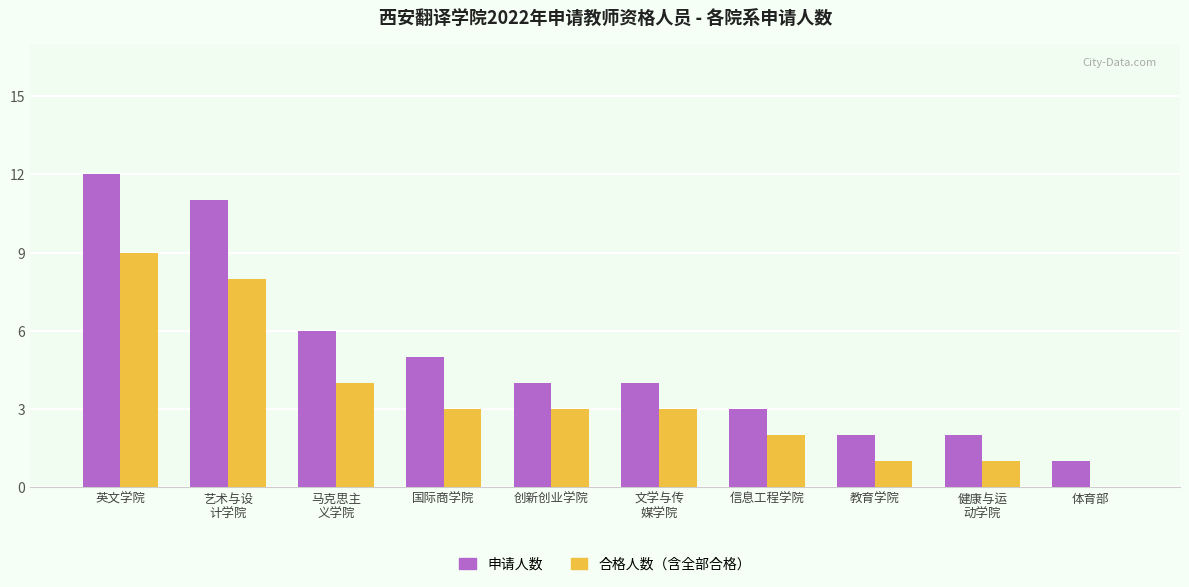

What is the greatest value displayed?

12